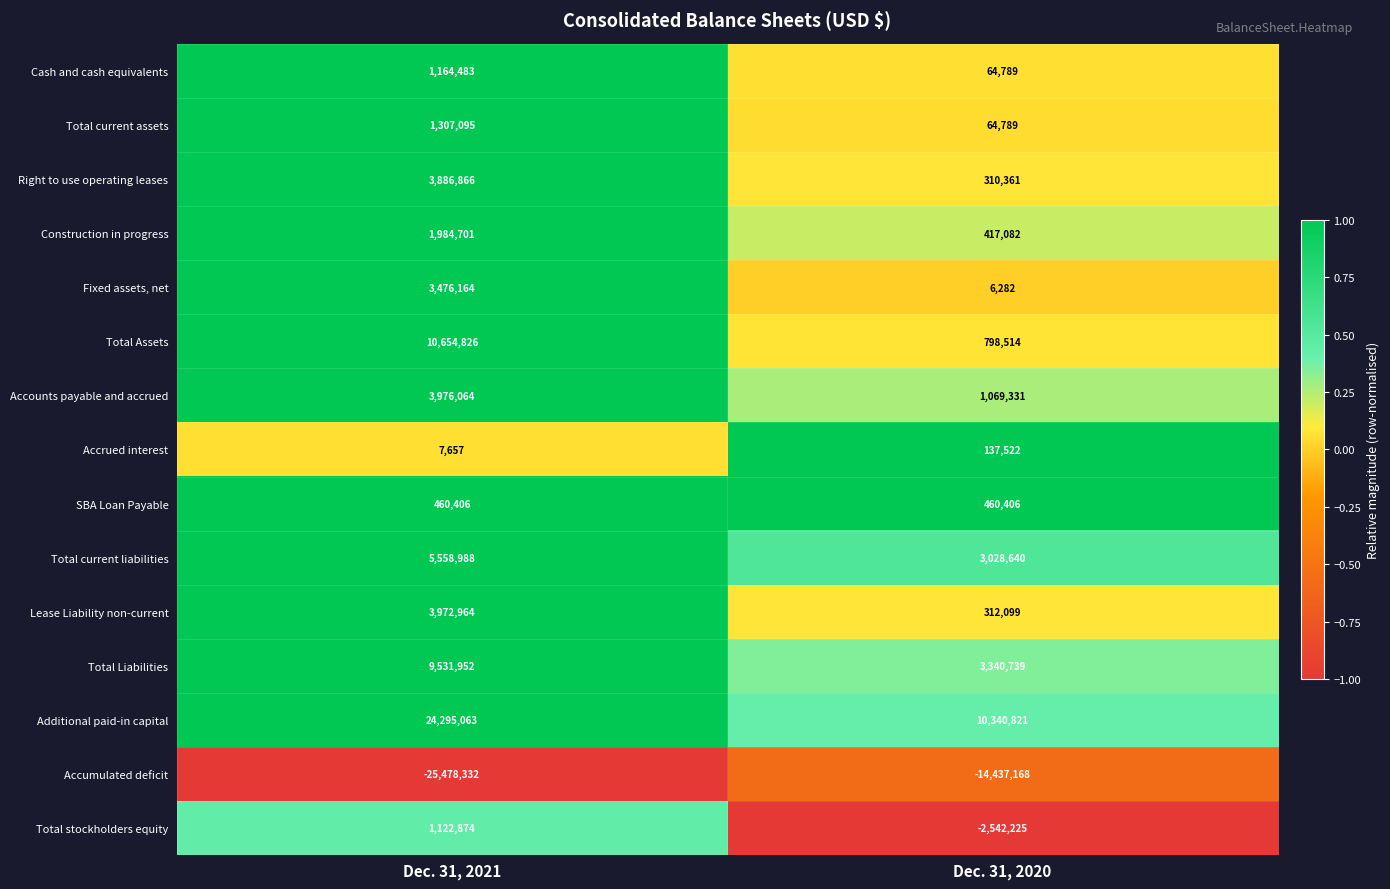

At which category is the sum across all series the highest?

Dec. 31, 2021